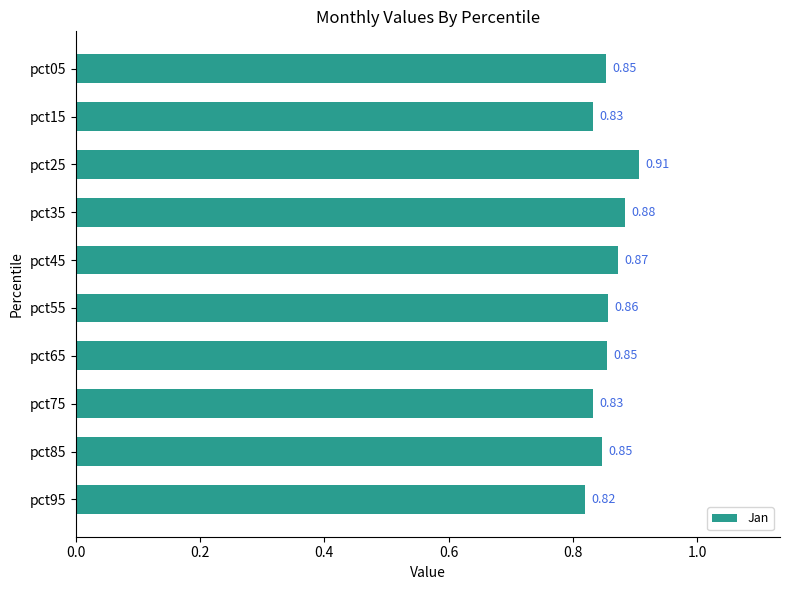

What is the change in value from pct05 to pct25?

+0.1